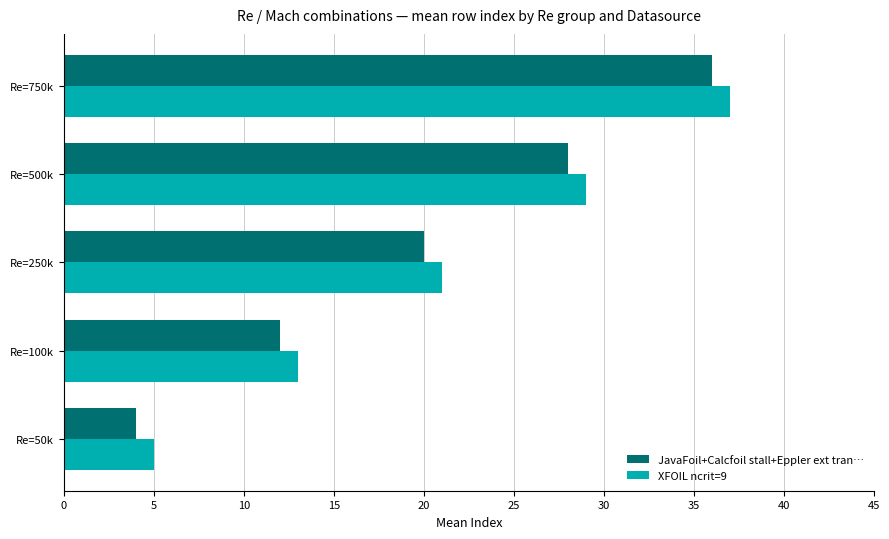

What is the total value across all series at Re=100k?

25